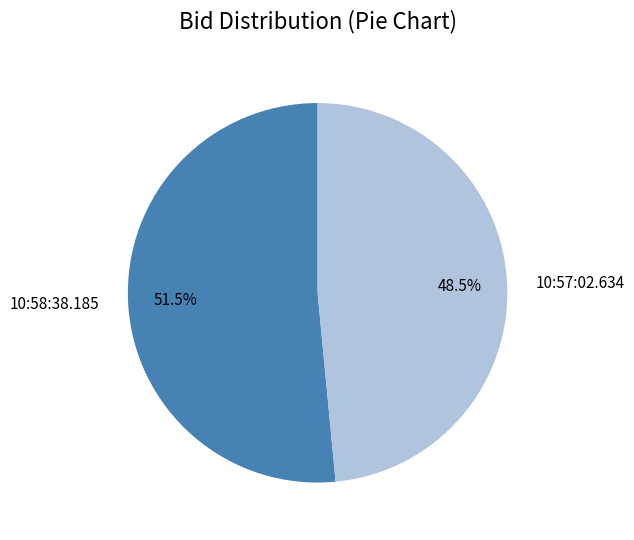

To the nearest percent, what is the difference between the largest and smallest slice percentages?

3%